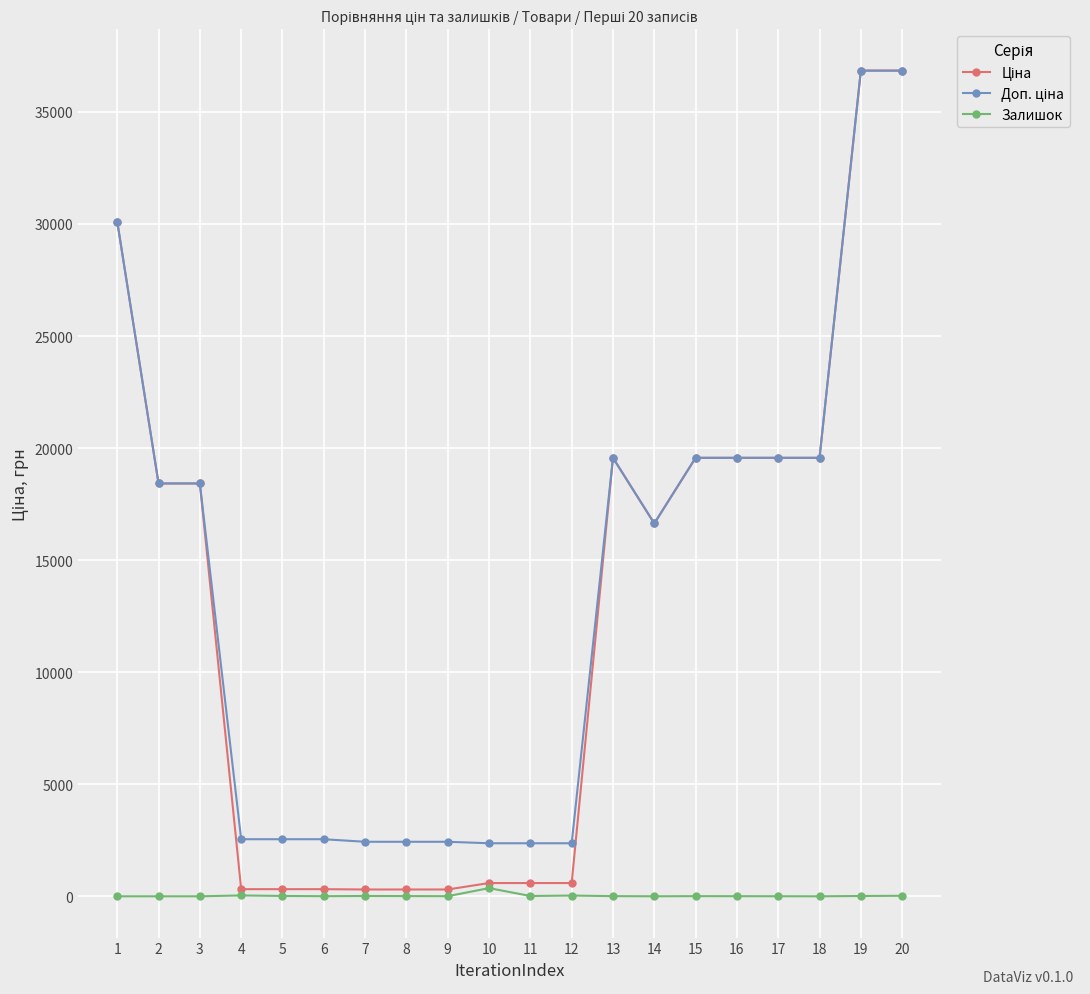

What is the difference between the highest and lowest values at 16?

19559.9